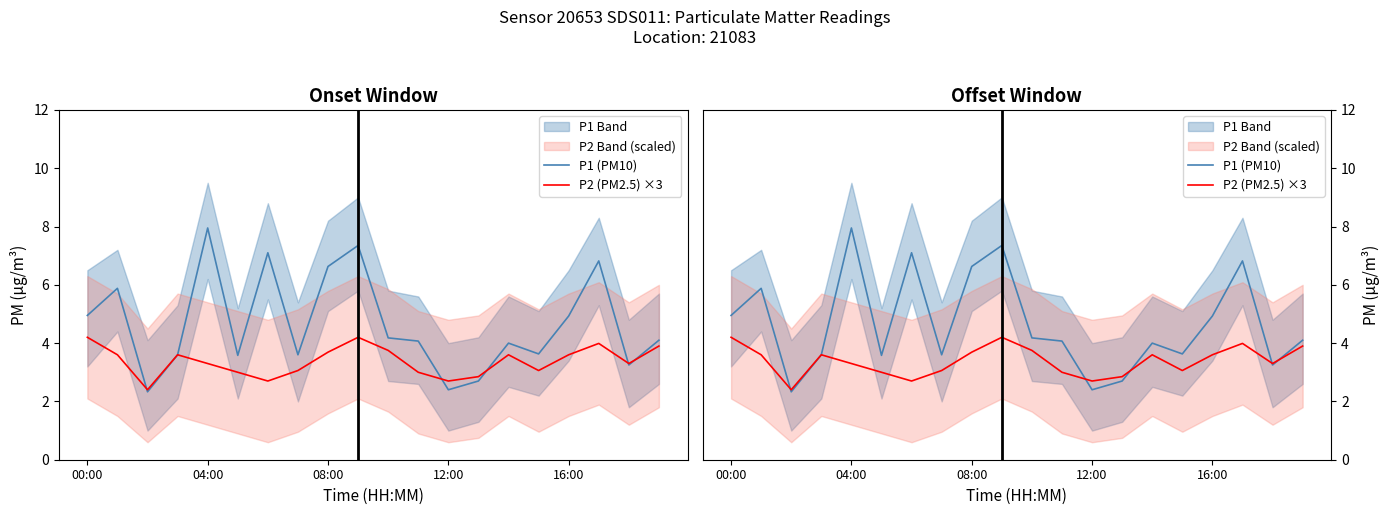

Does the chart display data point markers on the line(s)?

No